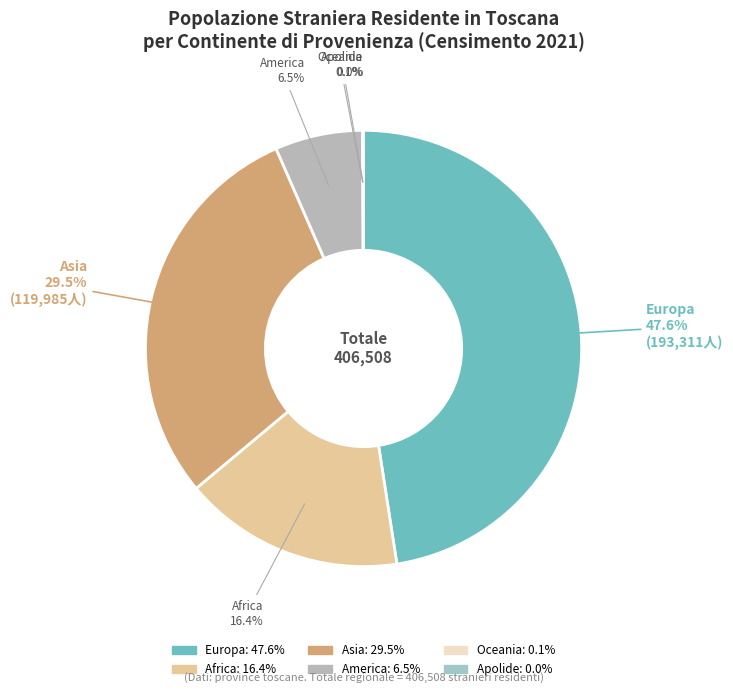

What portion of the pie excludes Africa?

83.6%